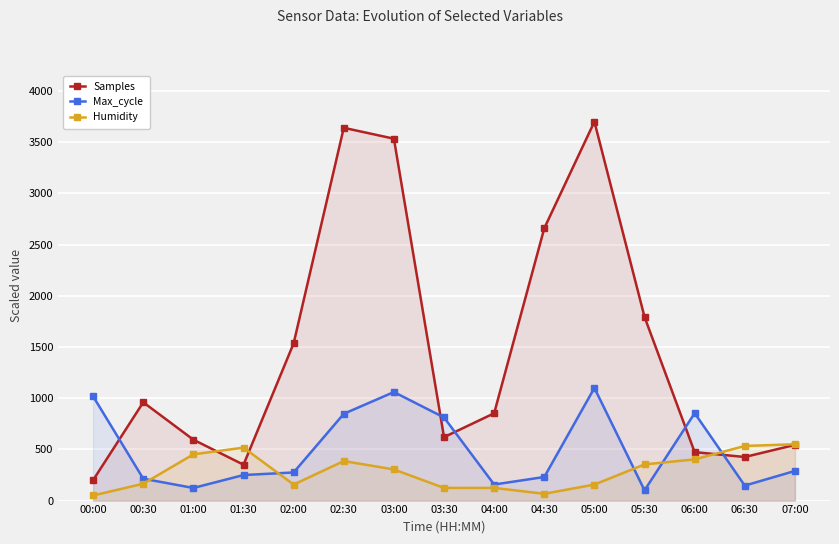

At which category does Humidity reach its first local valley?

02:00